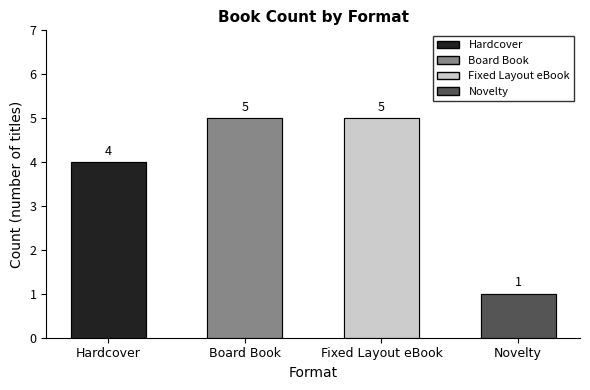

Are the bars grouped side by side (vs. stacked)?

No